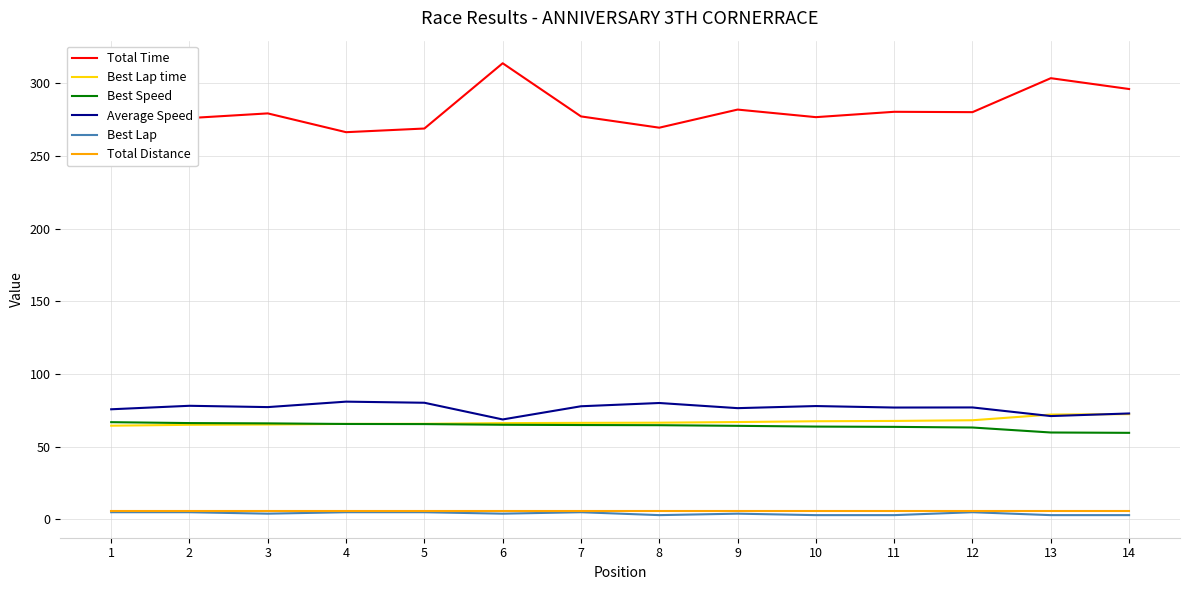

What is the difference between the highest and lowest values at 12?

275.2